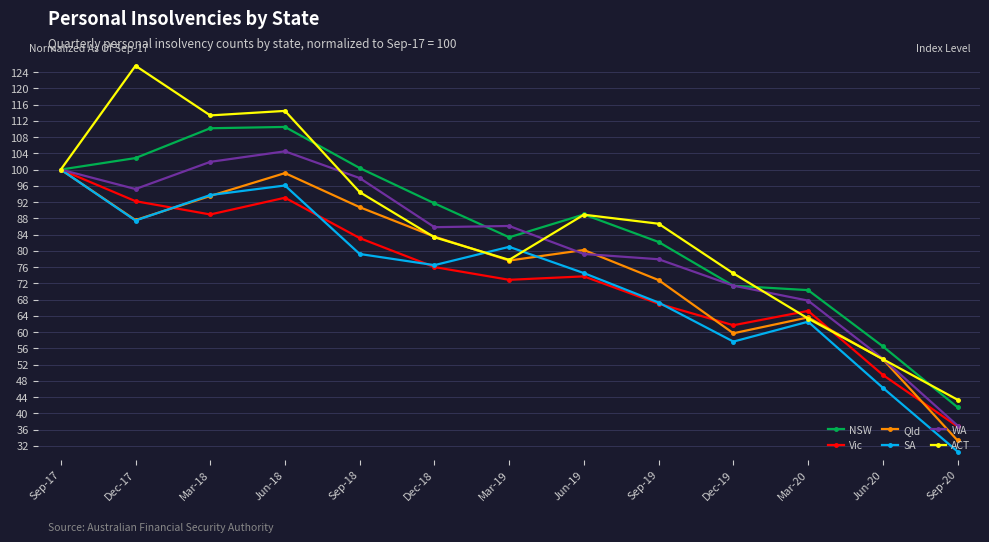

What is the value of the Qld point at the 12th from the left?

53.3